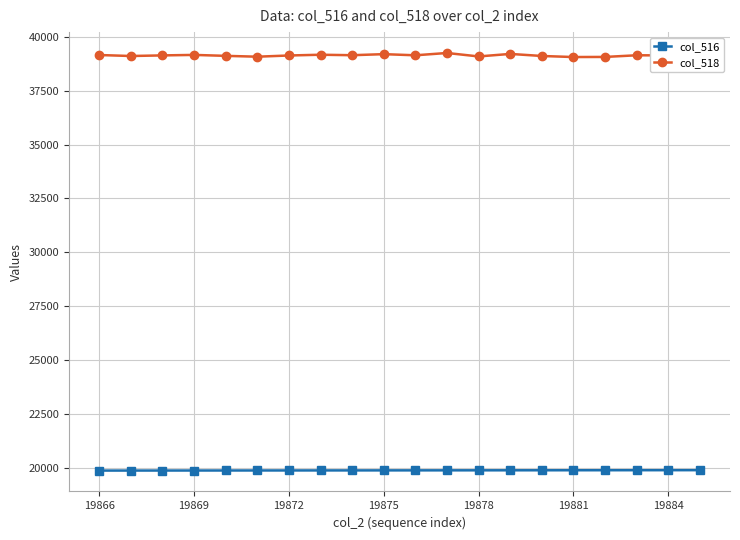

Which series has the largest total across all categories?

col_518